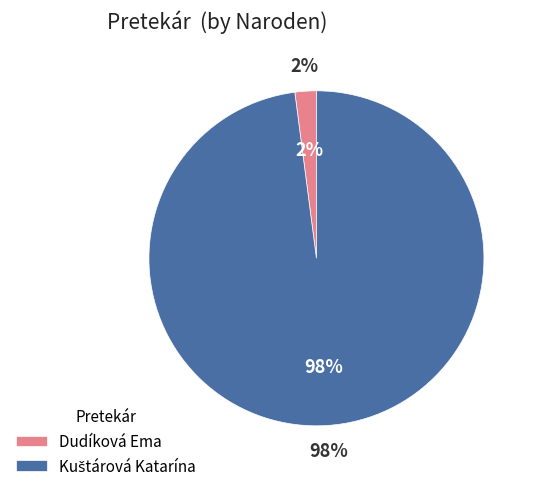

To the nearest percent, what is the difference between the largest and smallest slice percentages?

96%